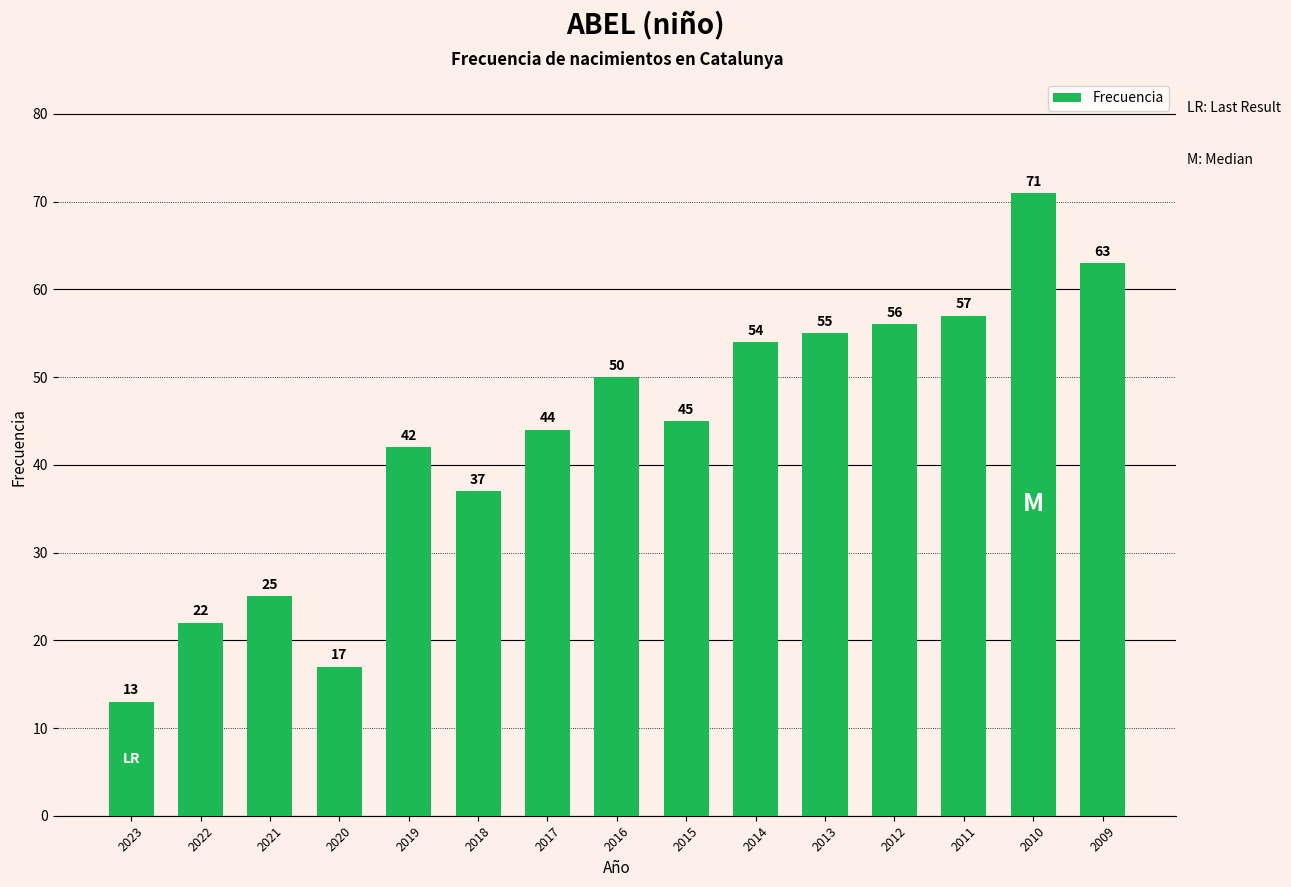

Read the value at 2013.

55